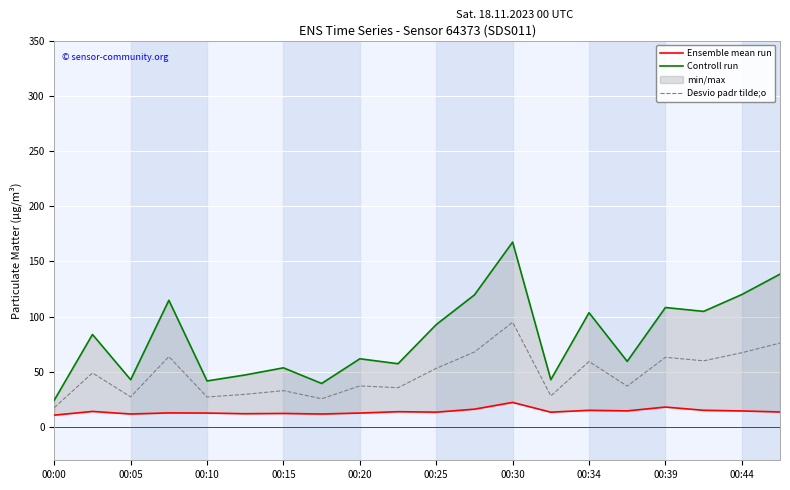

How many values in the Desvio padr tilde;o series are below 49?

10